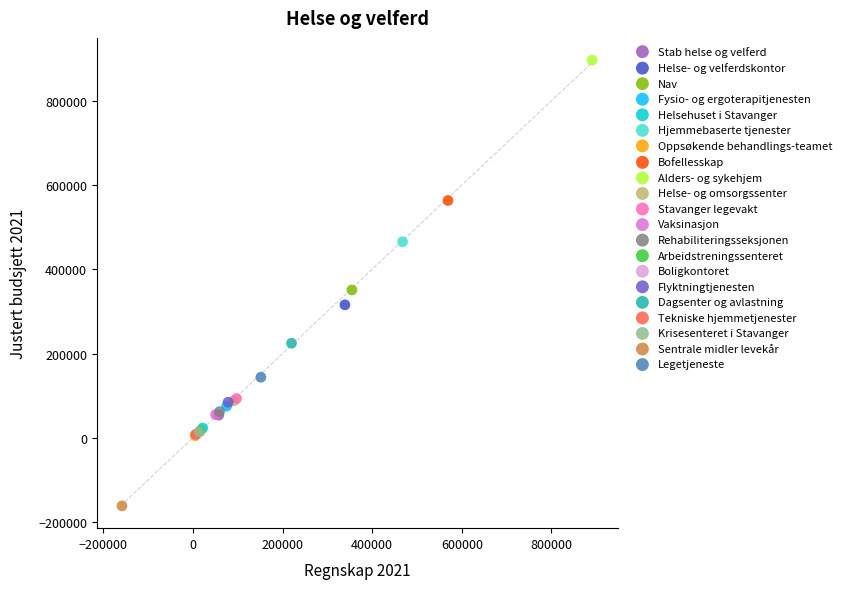

Which series reaches the minimum Y coordinate?

Sentrale midler levekår